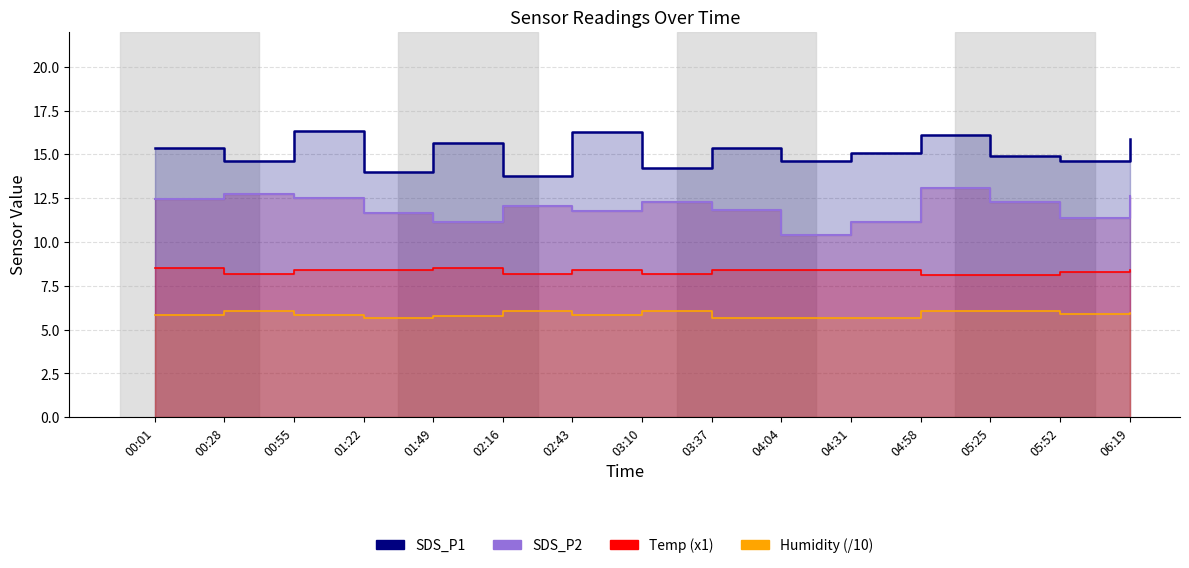

In Temp, how many points are lower than both neighbors (excluding endpoints)?

3